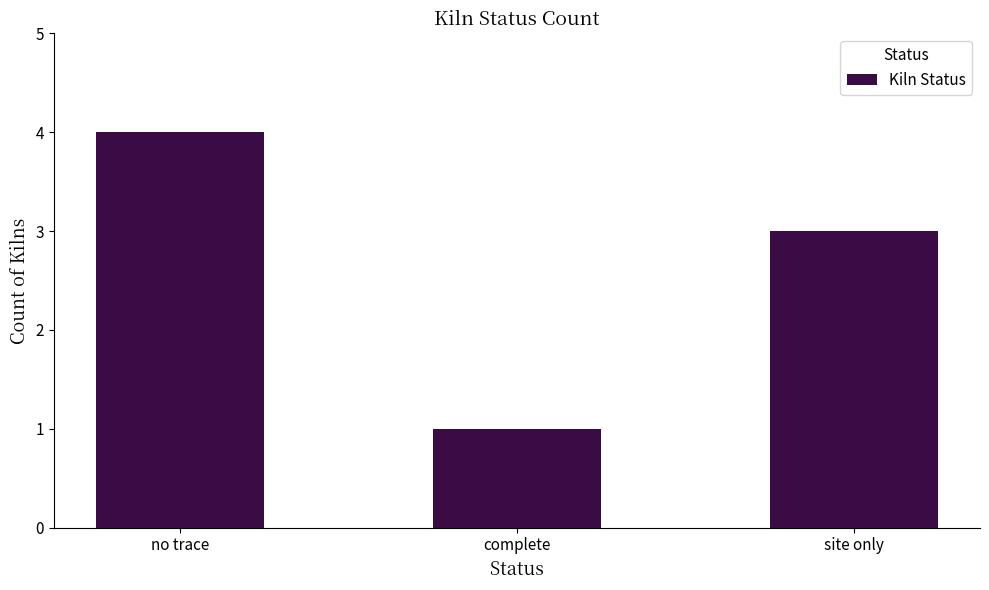

List the labels in order of value, smallest first.

complete, site only, no trace